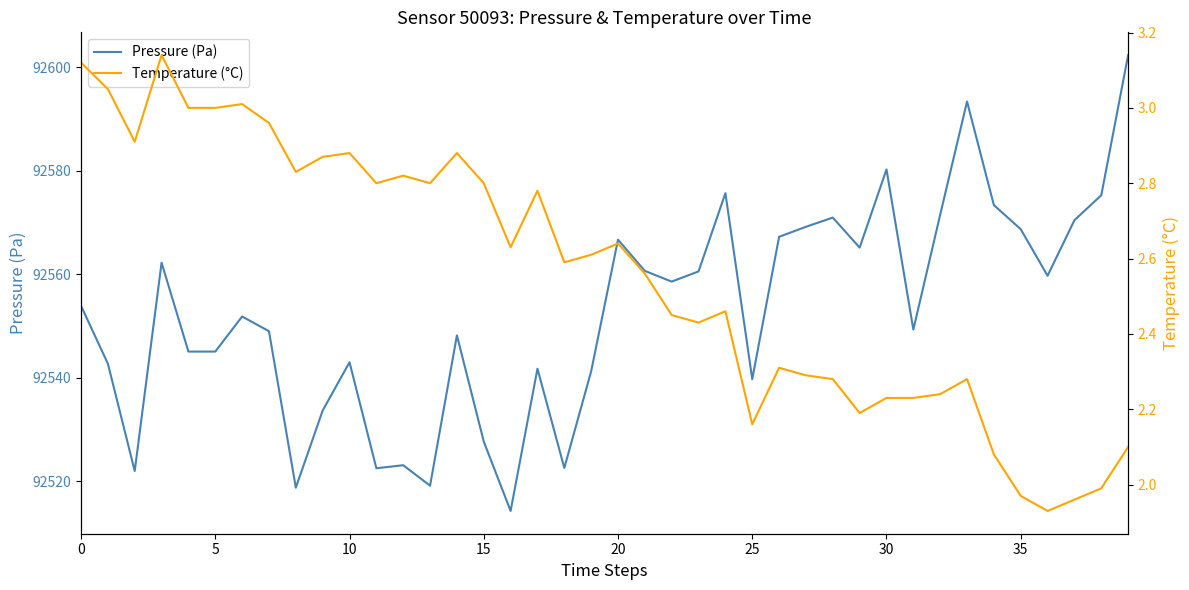

At how many categories does at least one series exceed 48443?

40